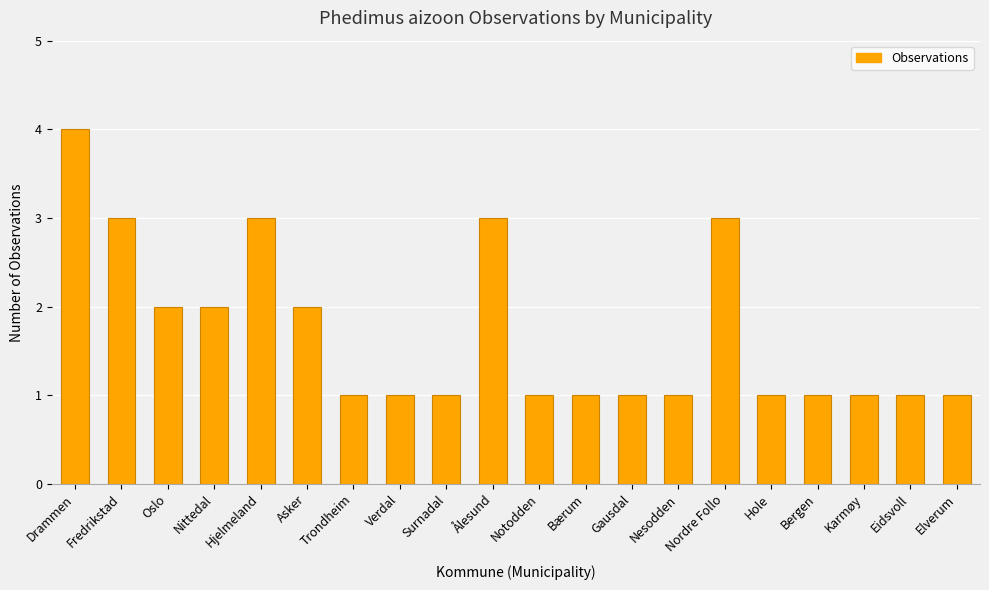

What is the ratio of the value at Gausdal to the value at Surnadal?

1.0